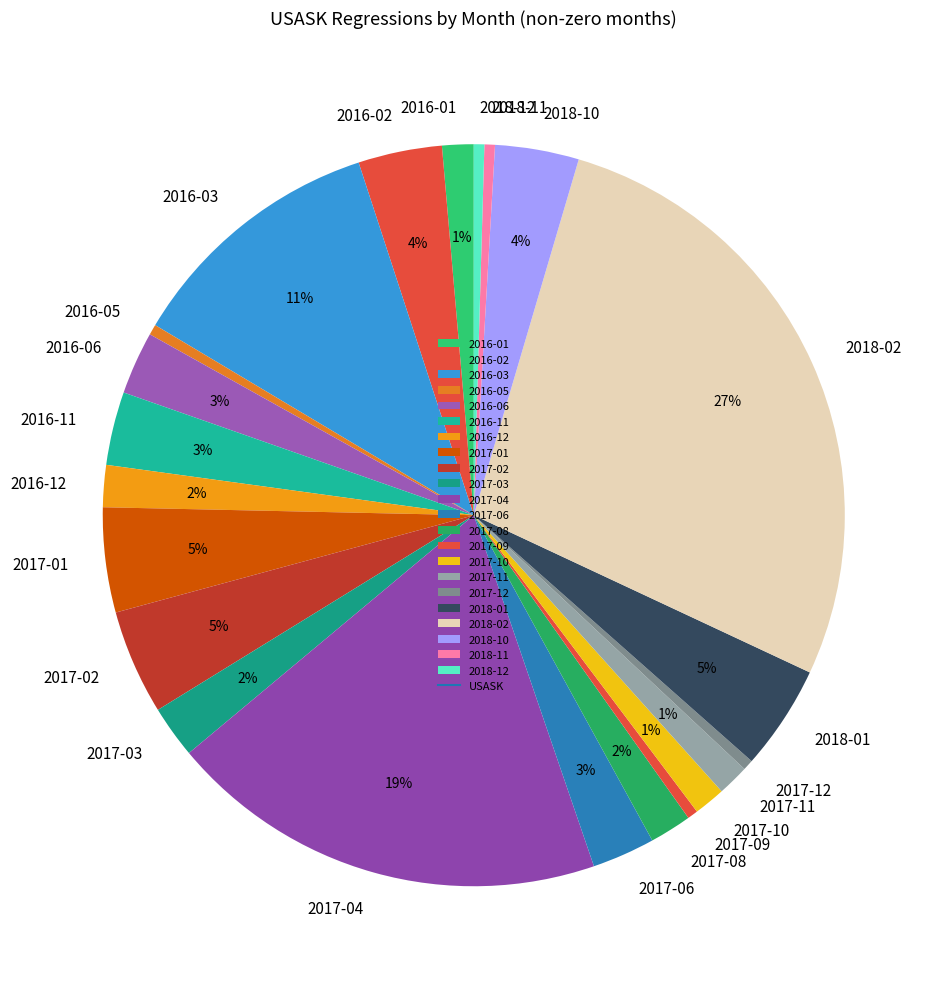

Do 2016-03 and 2017-03 together represent more than half of the pie?

No